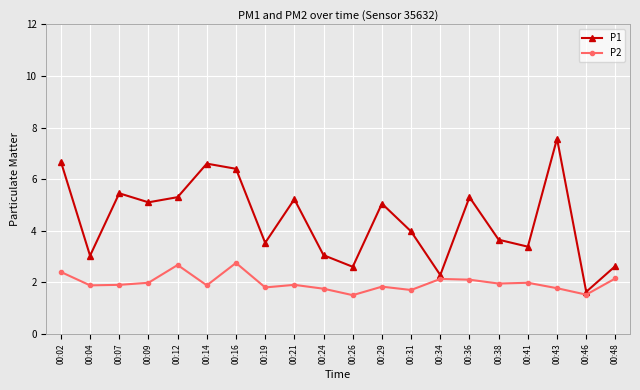

True or false: P1 has more than 2 interior local peaks.

True